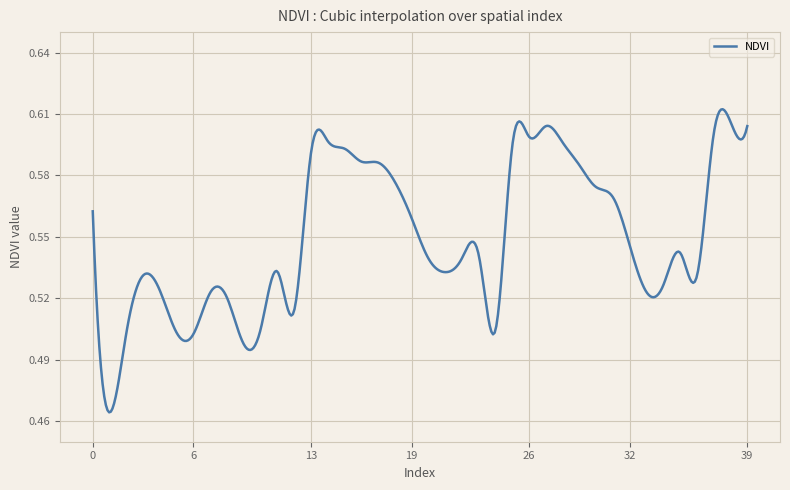

How many lines are shown in the chart?

1